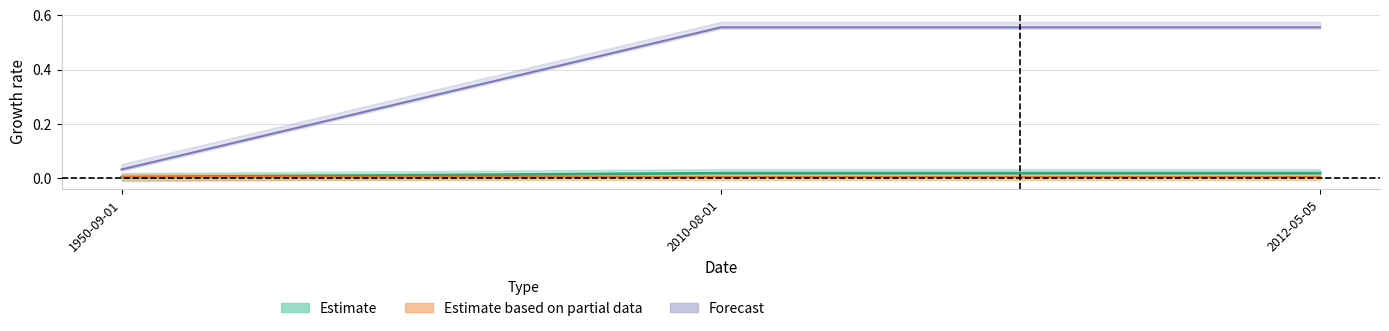

Is it true that ID equals 0.3 at 2012-05-05?

False